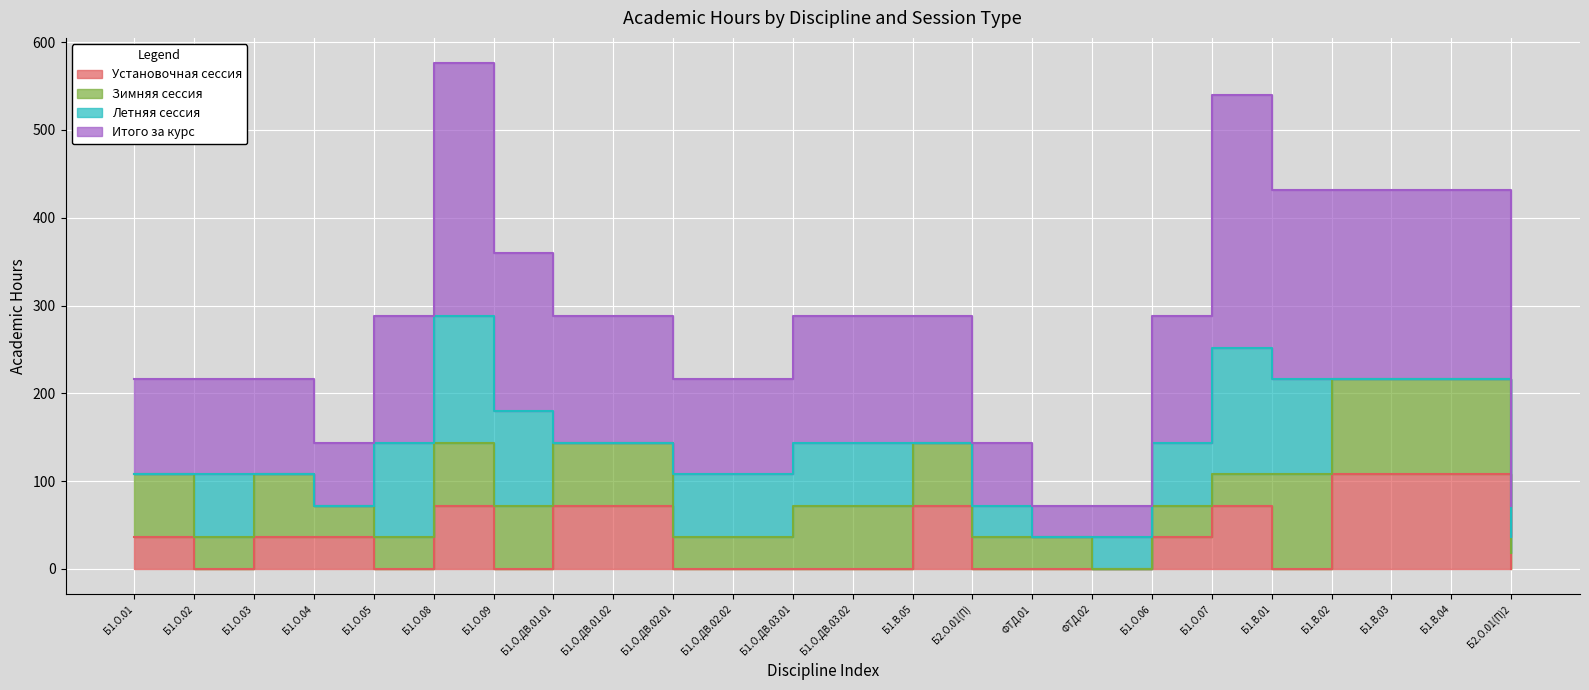

List the labels in order of Итого за курс value, largest first.

Б1.О.08, Б1.О.07, Б1.В.01, Б1.В.02, Б1.В.03, Б1.В.04, Б1.О.09, Б1.О.05, Б1.О.ДВ.01.01, Б1.О.ДВ.01.02, Б1.О.ДВ.03.01, Б1.О.ДВ.03.02, Б1.В.05, Б1.О.06, Б1.О.01, Б1.О.02, Б1.О.03, Б1.О.ДВ.02.01, Б1.О.ДВ.02.02, Б1.О.04, Б2.О.01(П), ФТД.01, ФТД.02, Б2.О.01(П)2